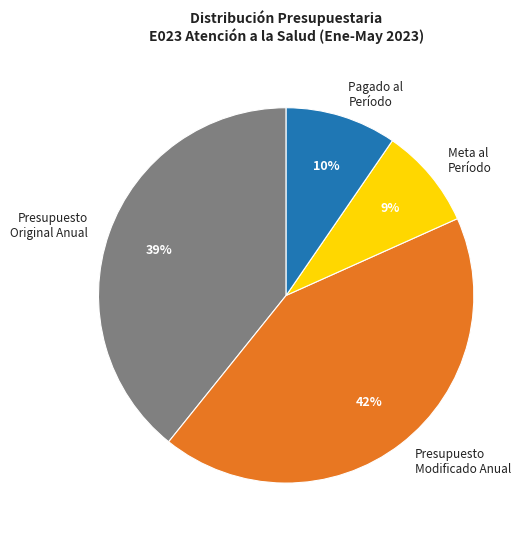

To the nearest percent, what percentage of the pie is Presupuesto Original Anual?

39%